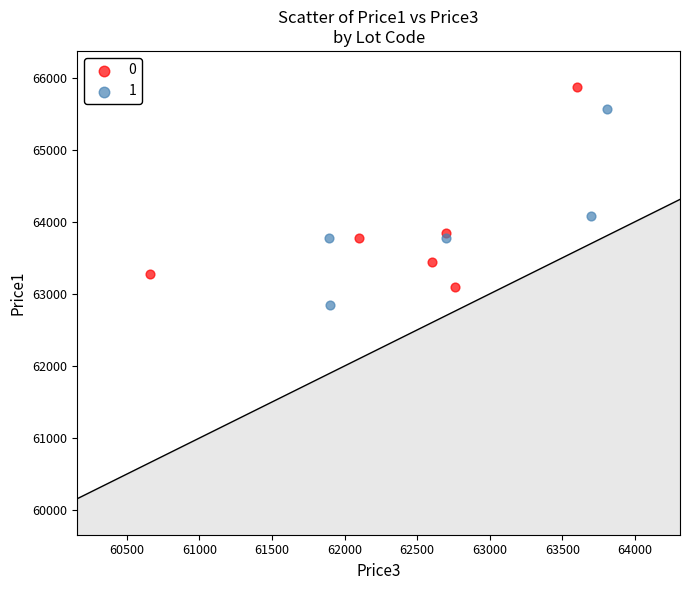

Which series has the widest spread of Y values?

0